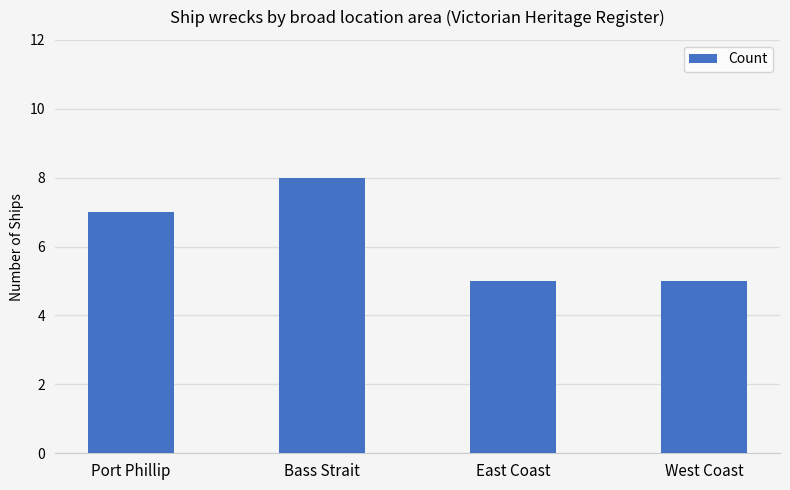

Read the value at Bass Strait.

8